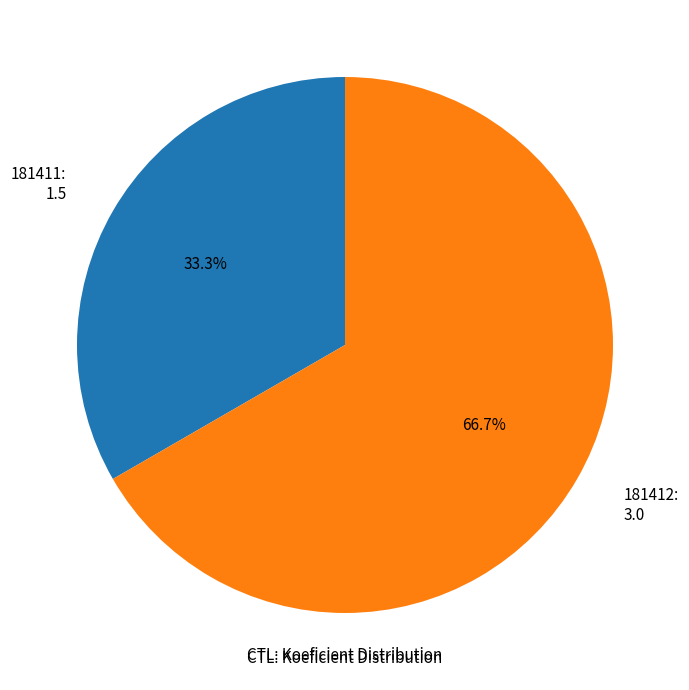

Count the number of slices in the pie.

2